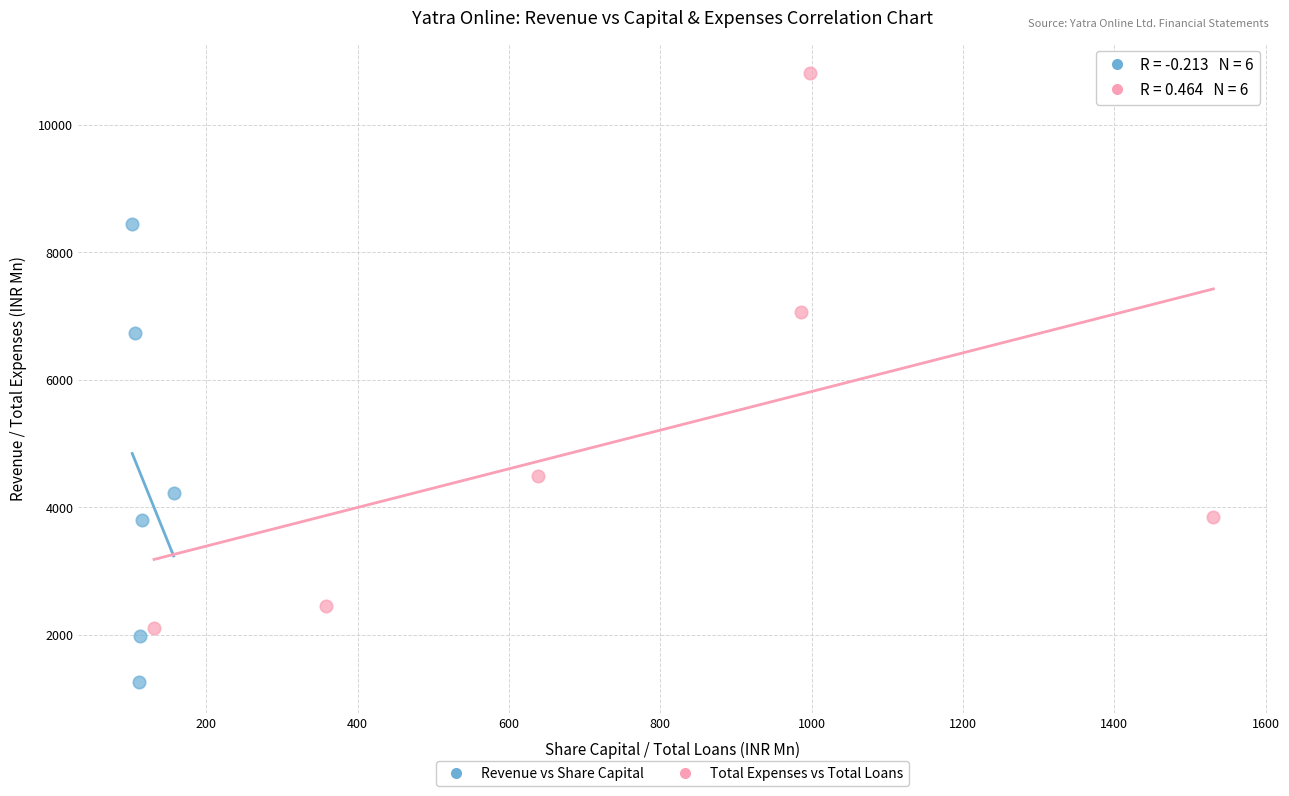

Which series has the largest Y range (max minus min)?

Total Expenses vs Total Loans